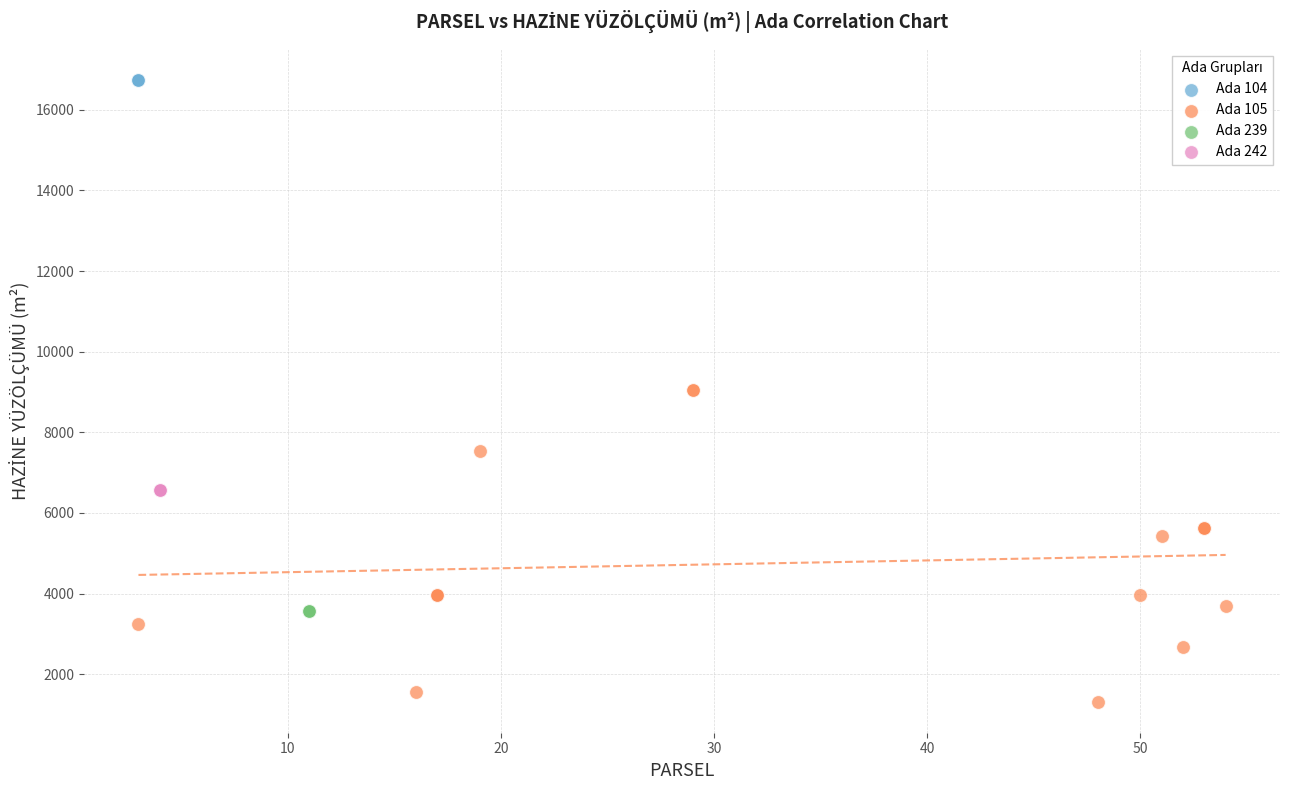

Which series reaches the minimum Y coordinate?

Ada 105